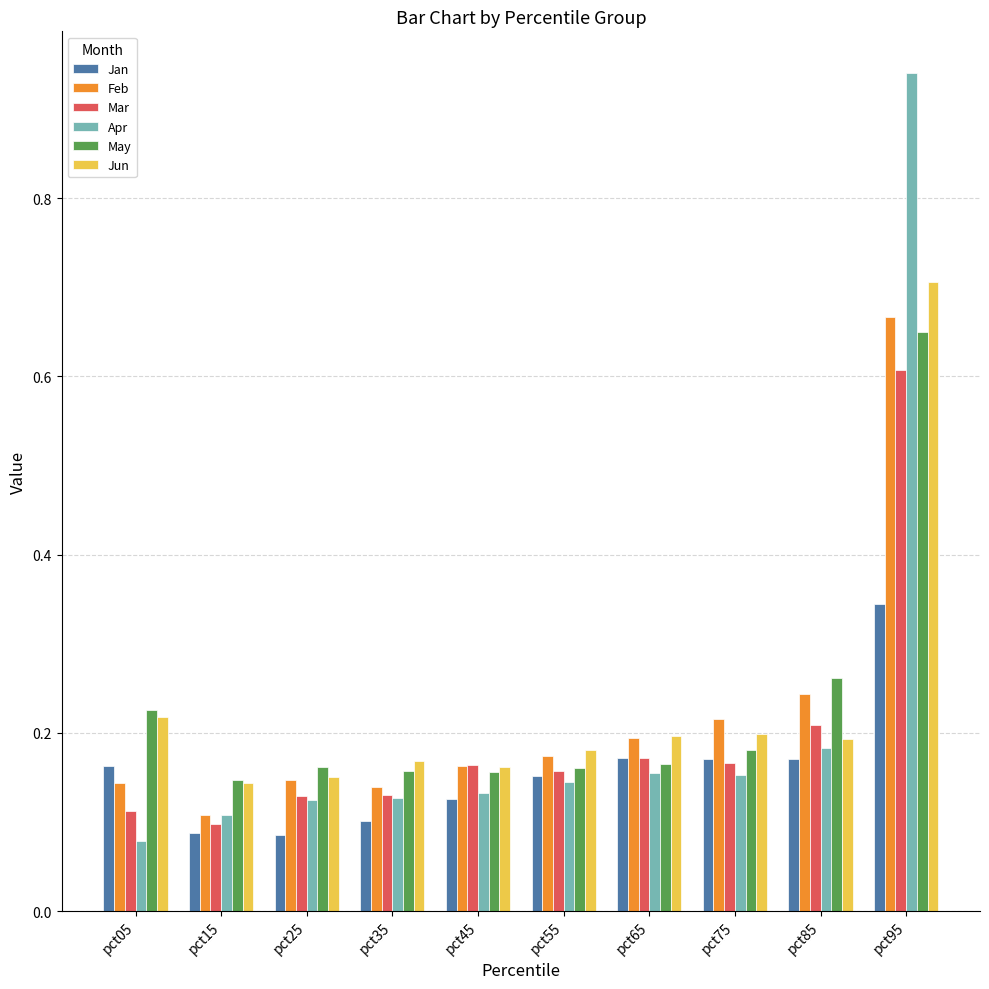

How many Feb values are between 0 and 1?

10